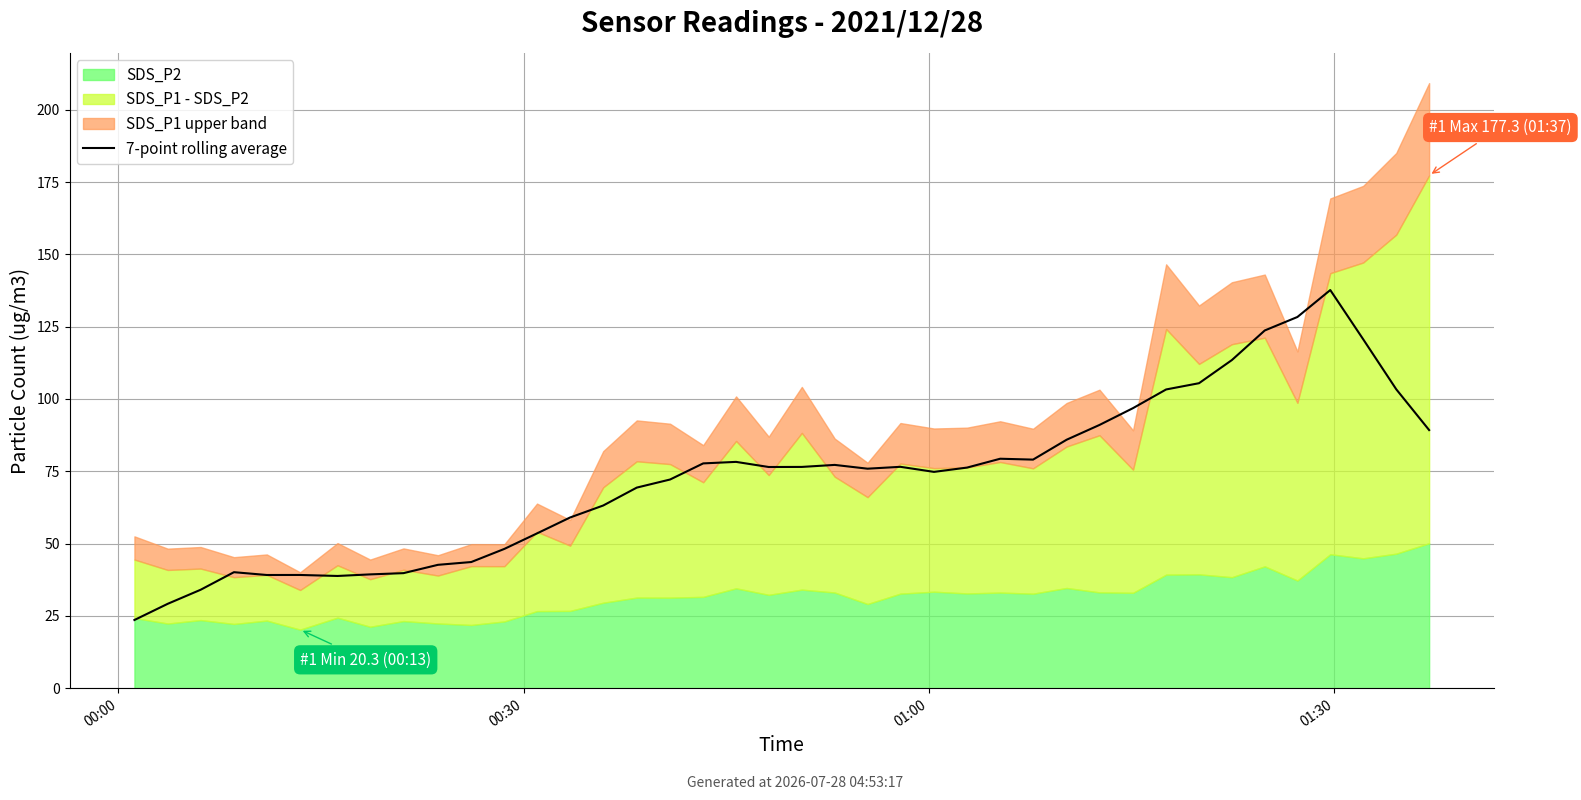

What value does the data have at 23?

76.6